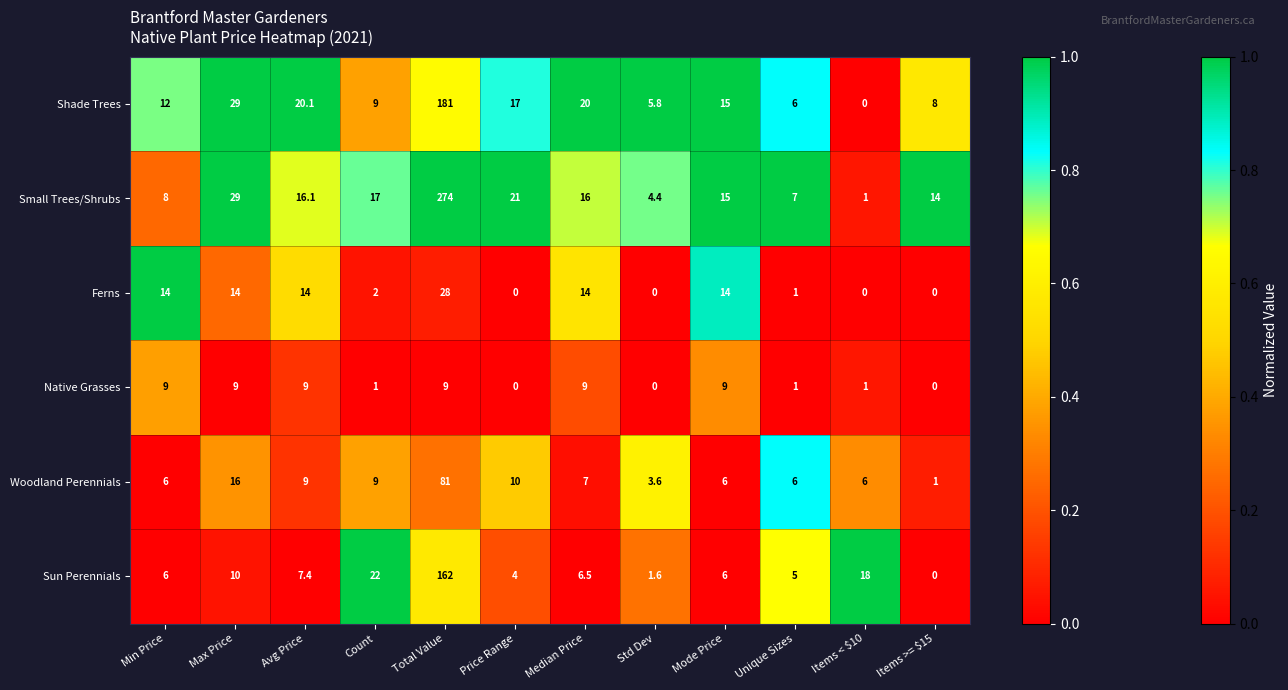

What value does the Sun Perennials series have at Median Price?

6.5